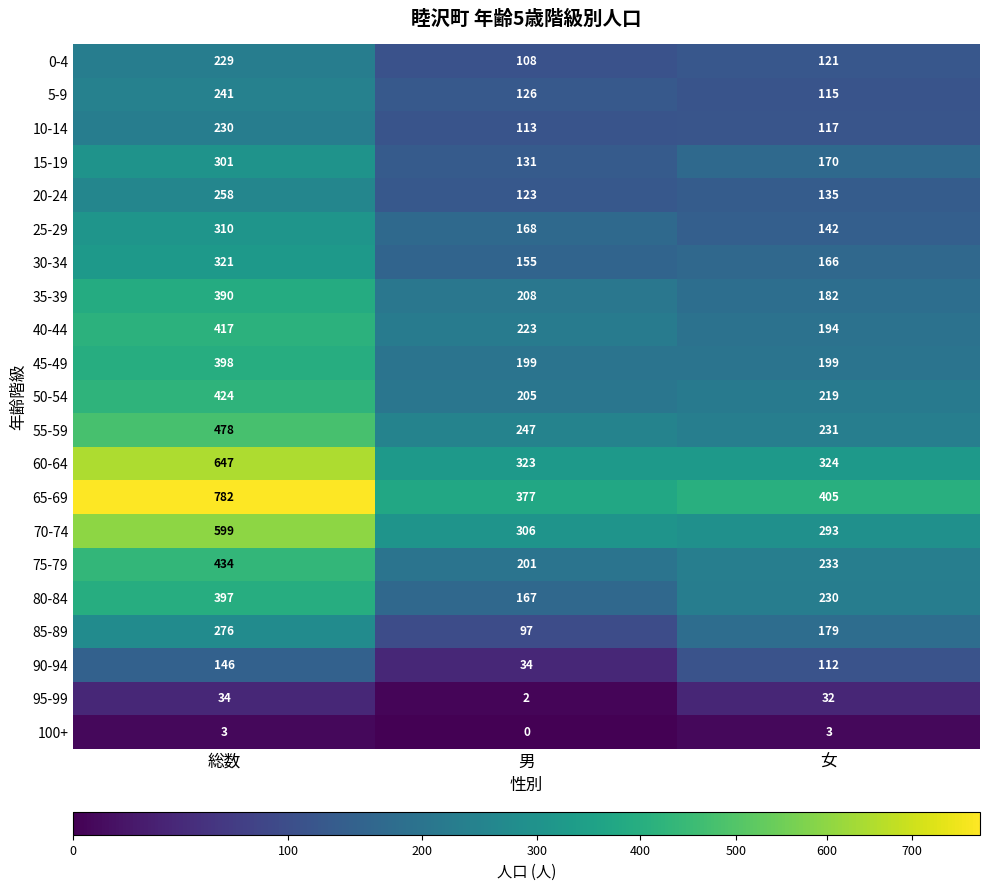

What is the approximate value of 45-49 at 女?

199